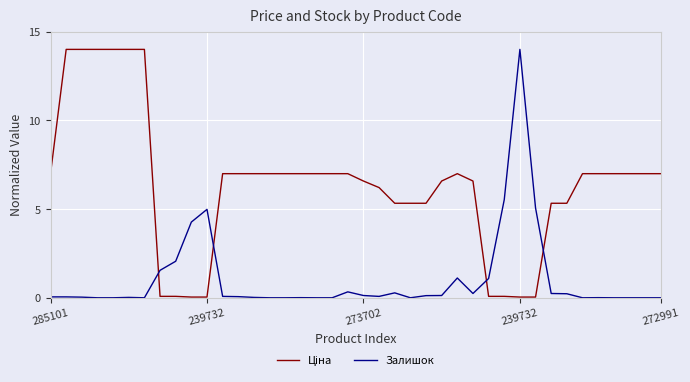

What is the maximum value for Залишок?

14.0